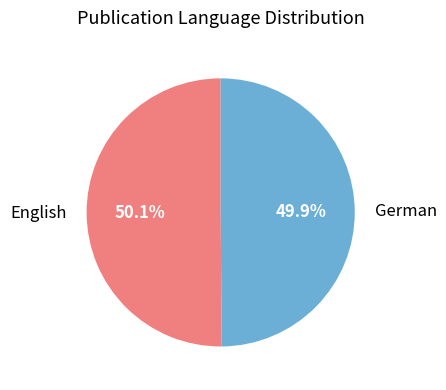

What percentage is the German slice, to the nearest percent?

50%